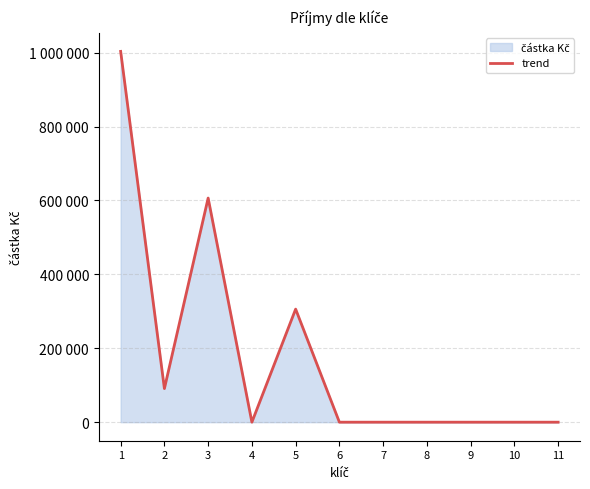

How many lines are shown in the chart?

1